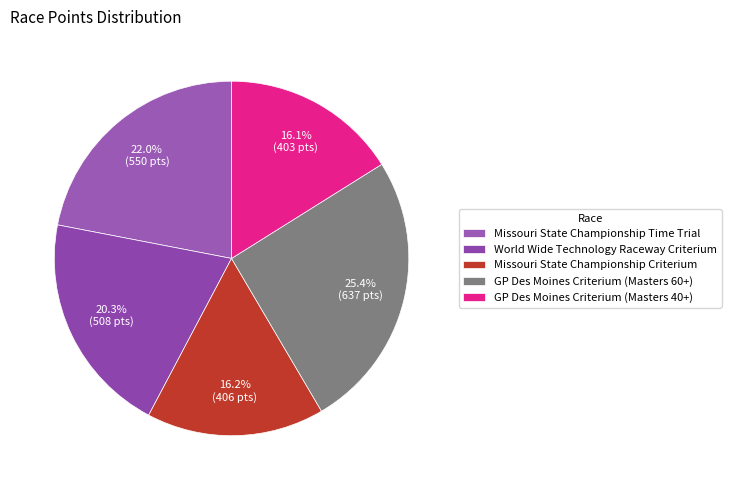

What percentage is NOT represented by GP Des Moines Criterium (Masters 60+)?

74.6%